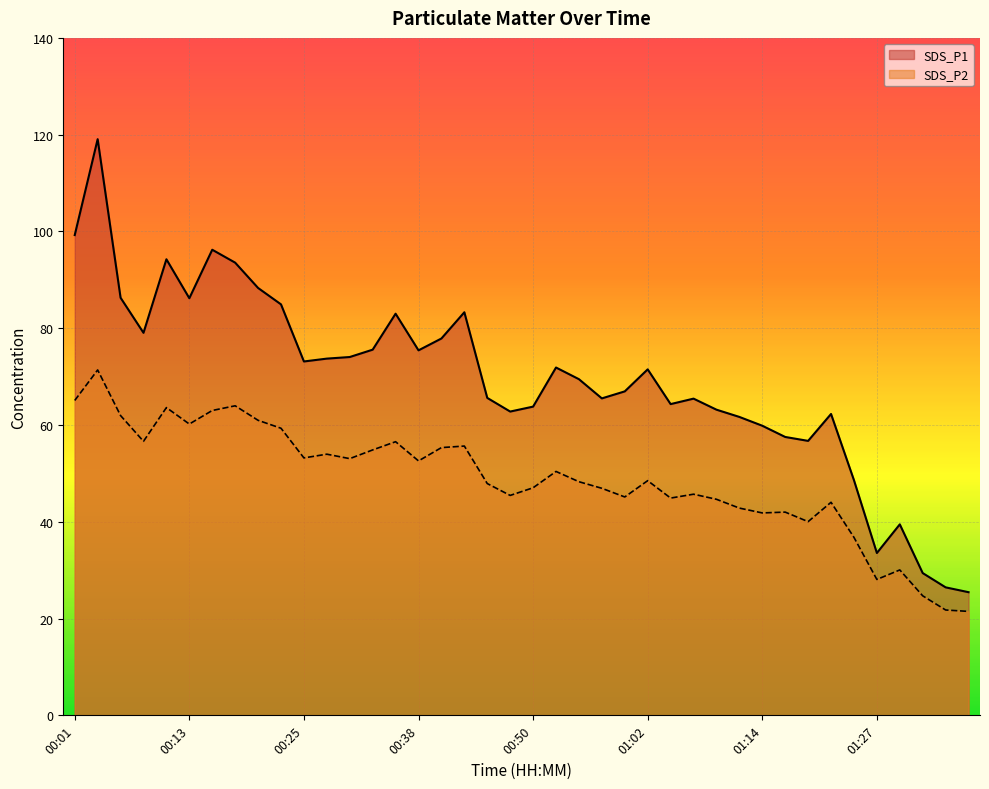

Reading left to right, list all the values displayed in this chart.

SDS_P1: 00:01=99.2	00:03=119.1	00:05=86.3	00:08=79.0	00:10=94.2	00:13=86.2	00:15=96.2	00:18=93.5	00:20=88.3	00:23=84.9	00:25=73.1	00:28=73.7	00:30=74.0	00:33=75.6	00:35=83.0	00:38=75.4	00:40=77.9	00:43=83.3	00:45=65.6	00:47=62.8	00:50=63.8	00:52=71.9	00:55=69.5	00:57=65.5	01:00=67.0	01:02=71.5	01:05=64.3	01:07=65.5	01:09=63.2	01:12=61.7	01:14=59.9	01:17=57.5	01:19=56.7	01:22=62.3	01:24=48.6	01:27=33.5	01:29=39.5	01:32=29.4	01:34=26.4	01:36=25.4
SDS_P2: 00:01=65.1	00:03=71.4	00:05=62.0	00:08=56.6	00:10=63.6	00:13=60.2	00:15=63.0	00:18=64.0	00:20=61.0	00:23=59.3	00:25=53.2	00:28=54.0	00:30=53.0	00:33=54.9	00:35=56.5	00:38=52.6	00:40=55.3	00:43=55.6	00:45=47.9	00:47=45.5	00:50=47.0	00:52=50.4	00:55=48.3	00:57=46.9	01:00=45.1	01:02=48.5	01:05=44.9	01:07=45.7	01:09=44.6	01:12=42.8	01:14=41.8	01:17=42.0	01:19=40.0	01:22=44.0	01:24=36.8	01:27=28.1	01:29=30.1	01:32=24.7	01:34=21.8	01:36=21.5